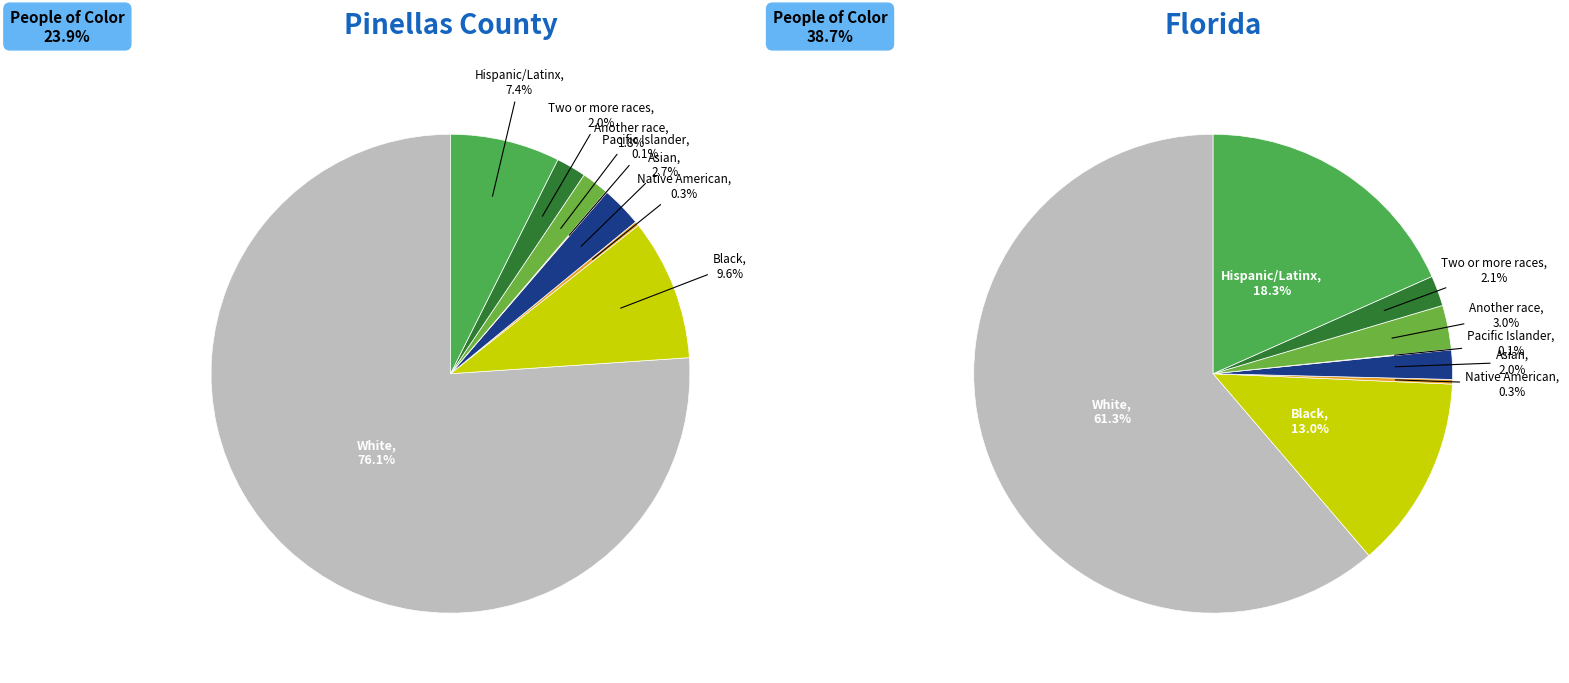

To the nearest percent, what is the average slice percentage?

12%